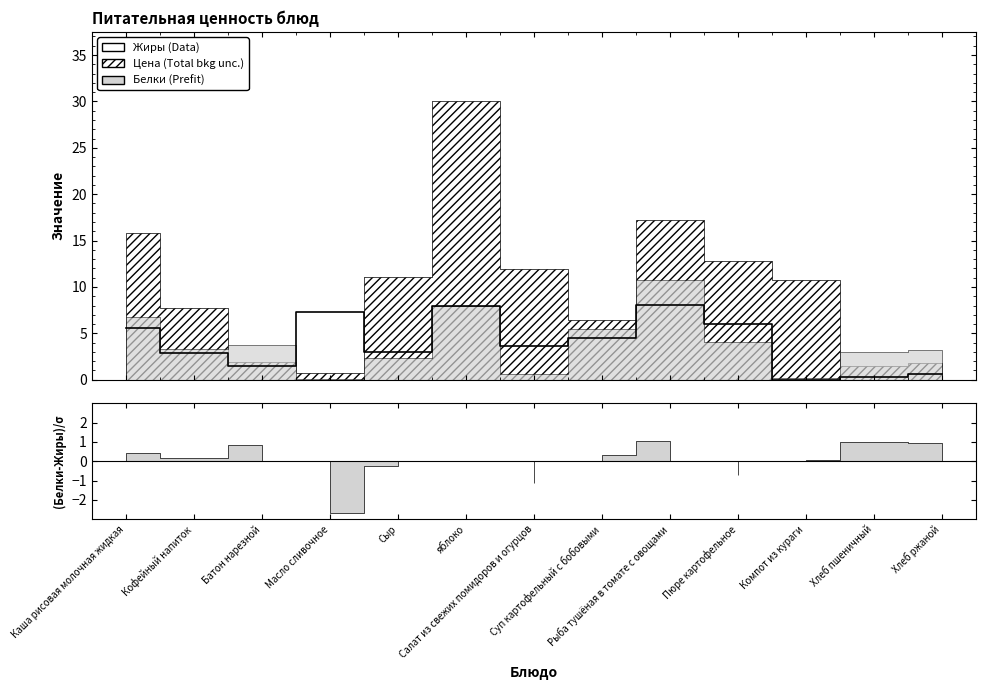

The chart shows a value of 0.9 at Хлеб ржаной. True or false?

False